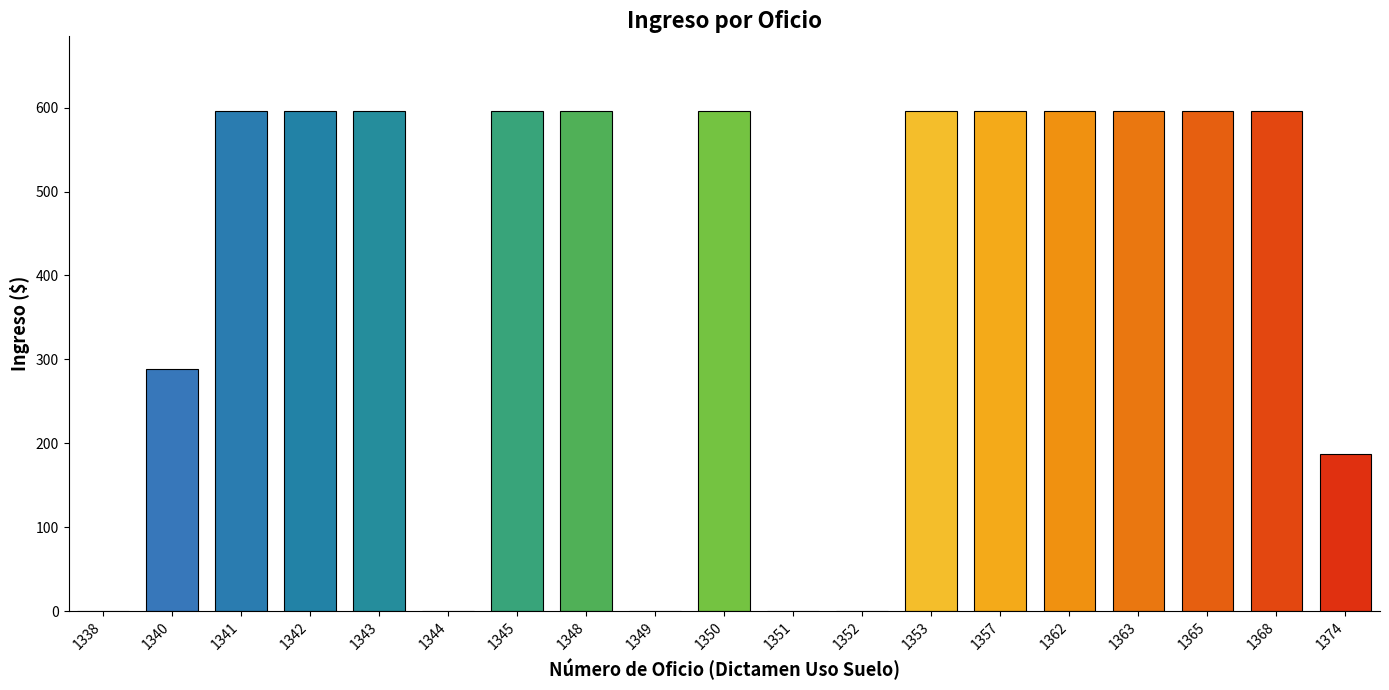

The chart shows a value of 781.2 at 1365. True or false?

False